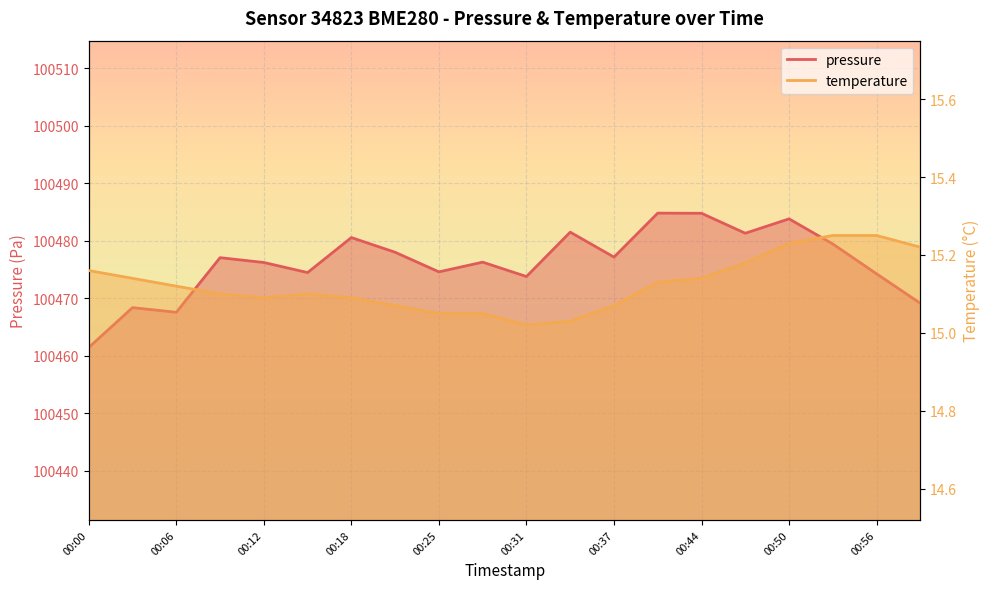

How many data points in pressure are above 100477?

10